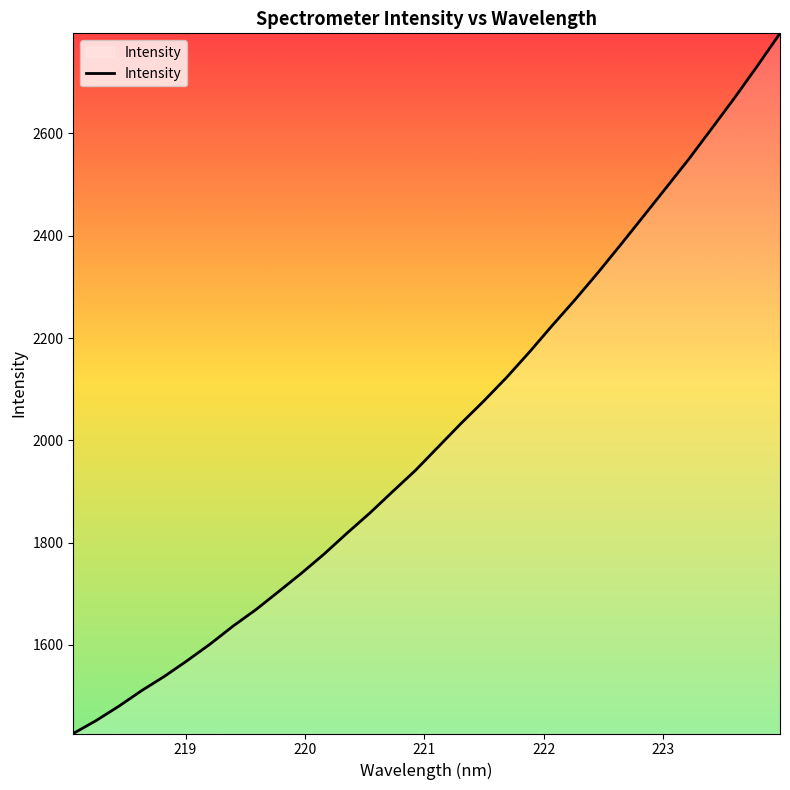

What is the smallest value displayed?

1427.0